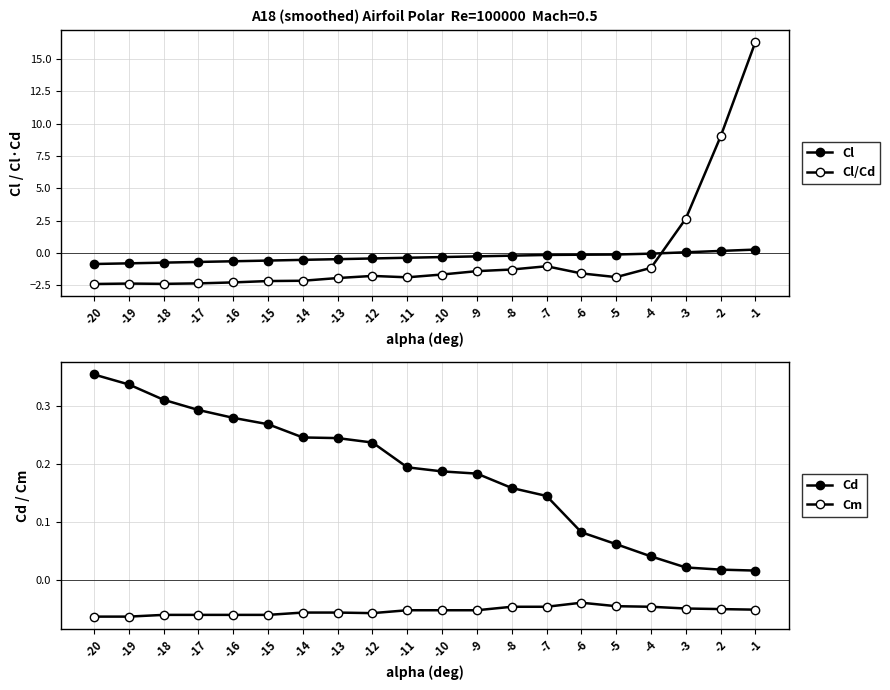

What is the maximum value shown in the chart?

16.3